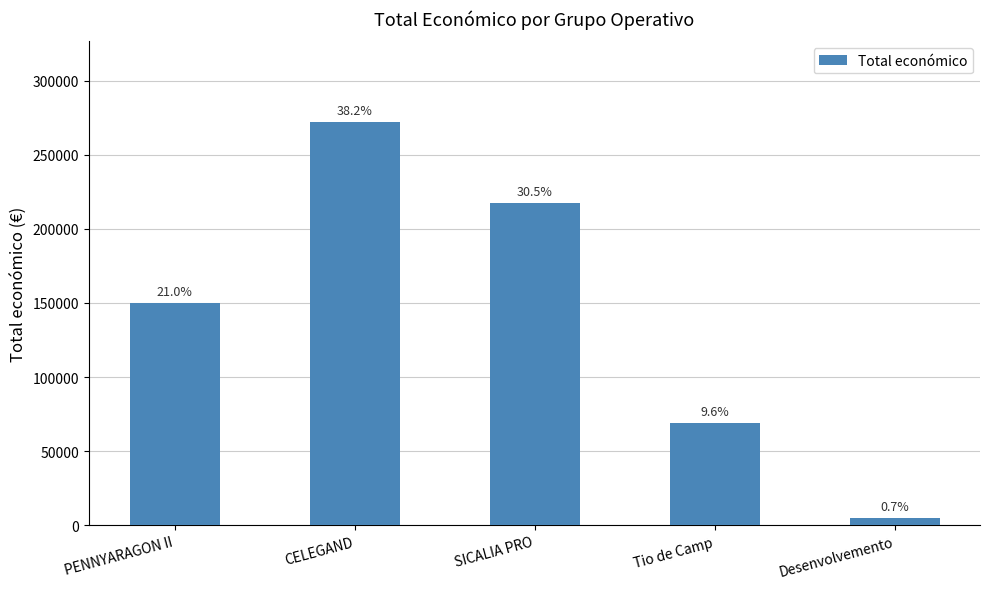

Does the chart contain any negative values?

No